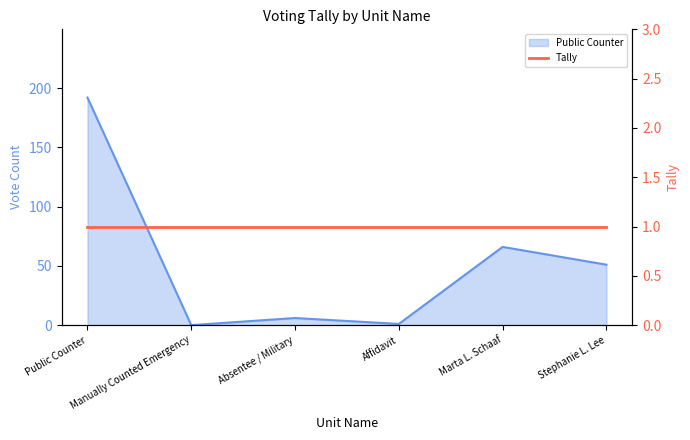

How many lines are shown in the chart?

1